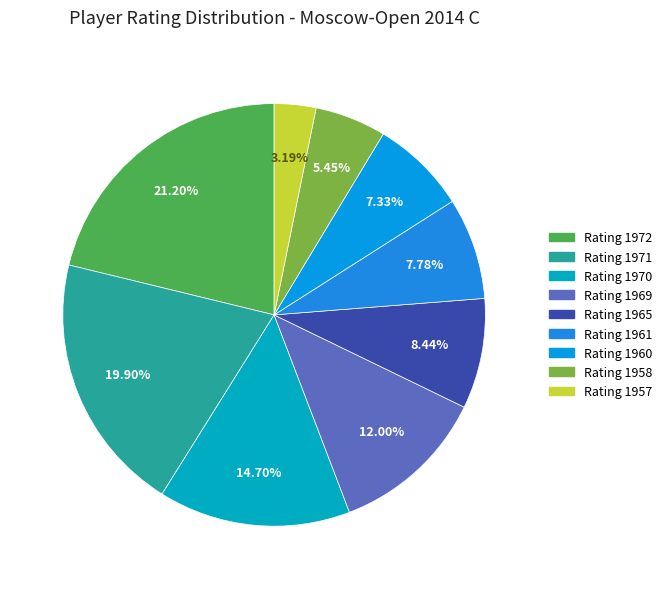

To the nearest percent, what is the average slice percentage?

11%